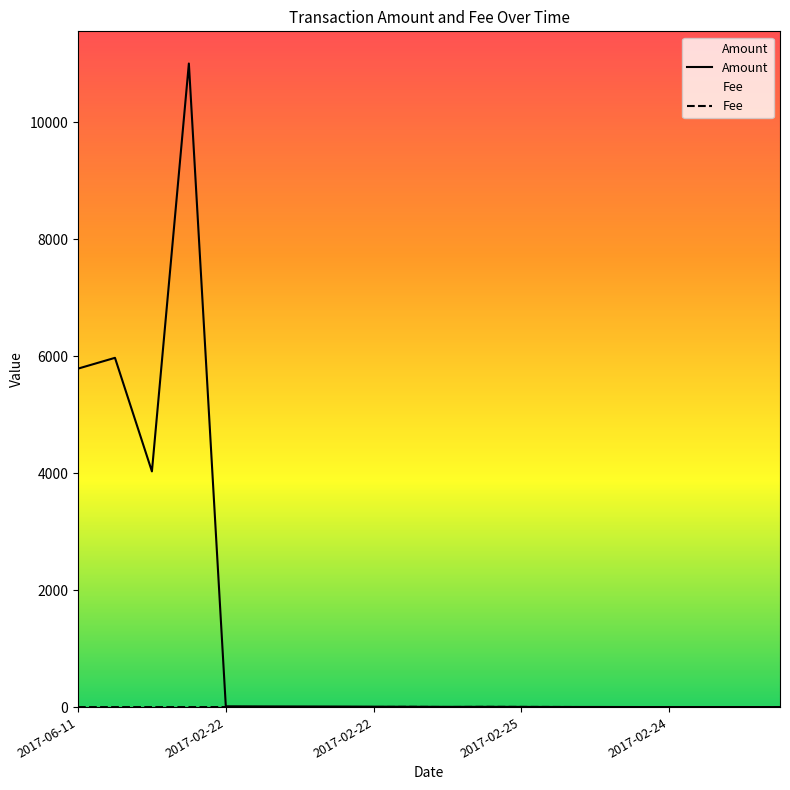

The value of Amount at 2017-02-22 is 14.0. True or false?

True